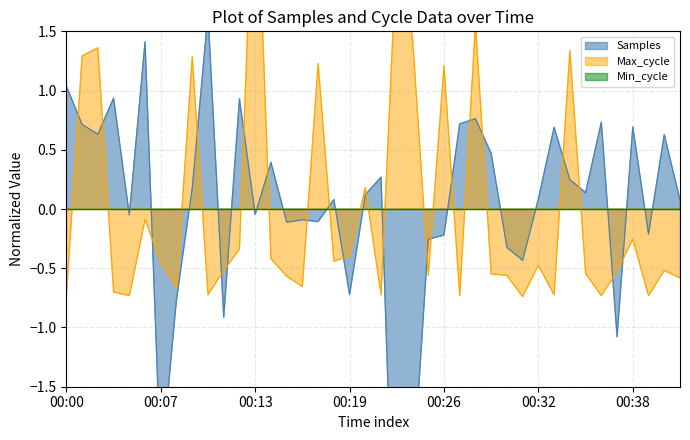

What is the value of the Max_cycle point at the 2nd from the left?

1.3